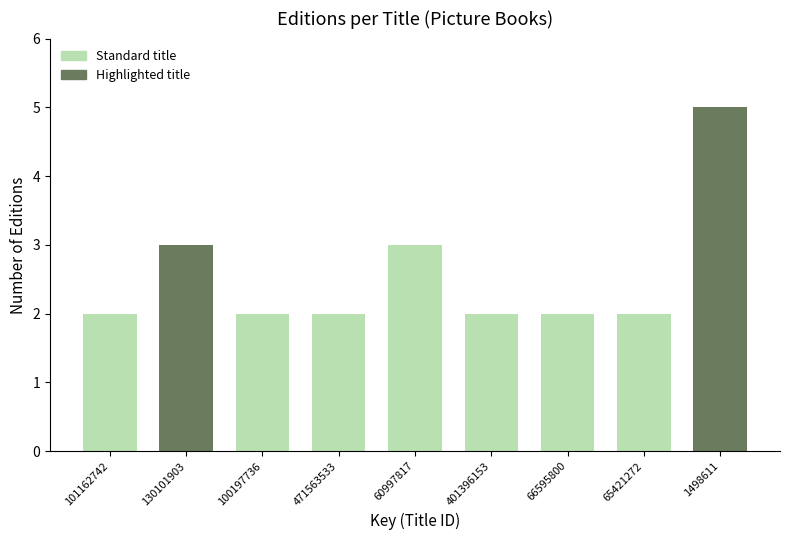

Reading left to right, what are all the values shown in this chart?

101162742=2	130101903=3	100197736=2	471563533=2	60997817=3	401396153=2	66595800=2	65421272=2	1498611=5